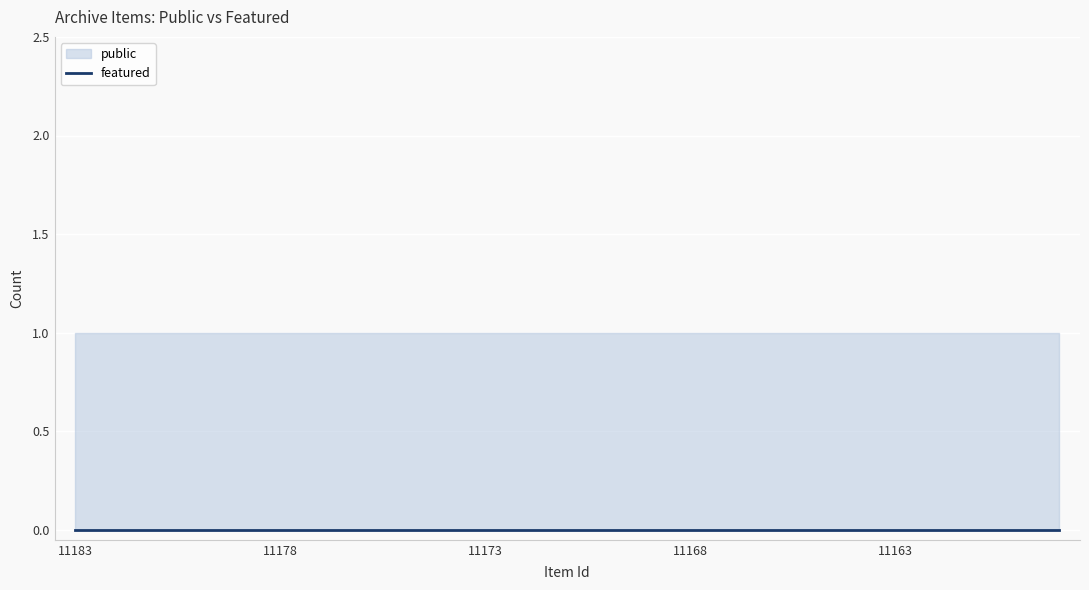

Reading left to right, list all the values displayed in this chart.

public: 1	1	1	1	1	1	1	1	1	1	1	1	1	1	1	1	1	1	1	1	1	1	1	1	1
featured: 0	0	0	0	0	0	0	0	0	0	0	0	0	0	0	0	0	0	0	0	0	0	0	0	0